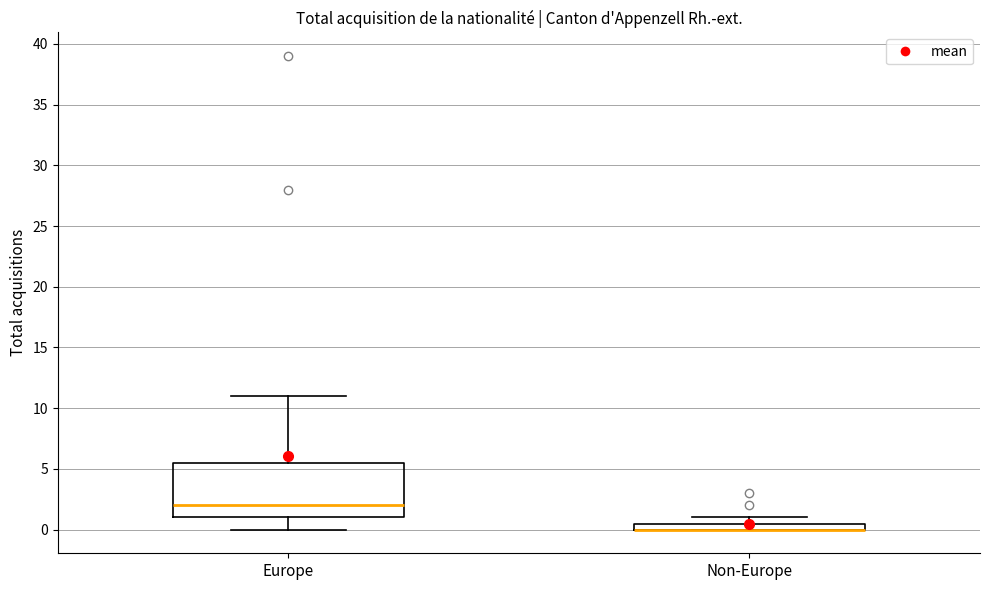

Comparing the boxes themselves (not the whiskers), which one is the tallest?

Europe